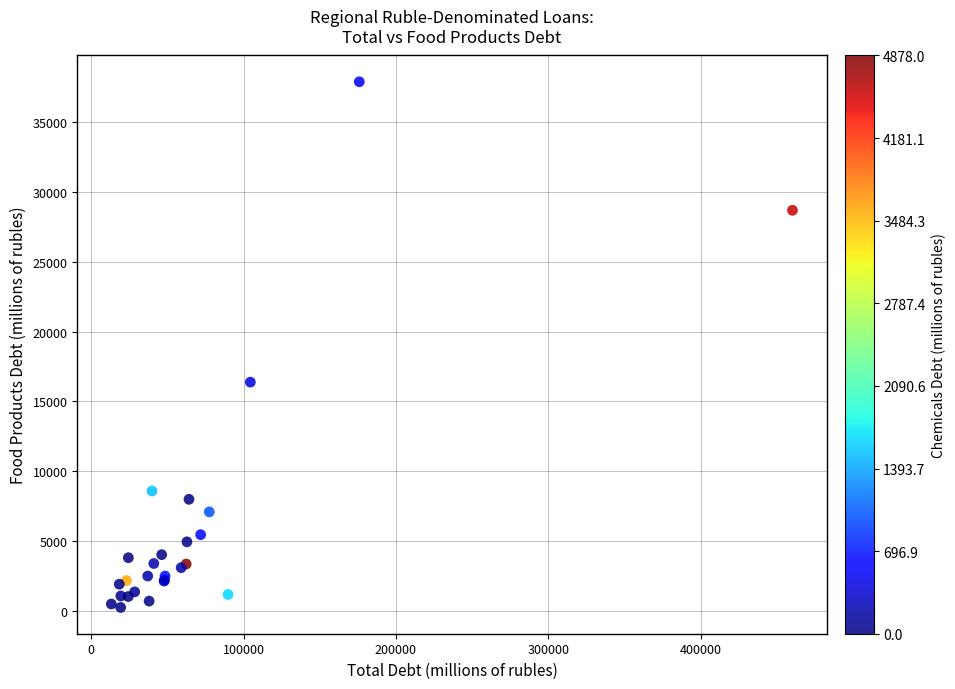

What Y value in the scatter plot is closest to 19072?

16384